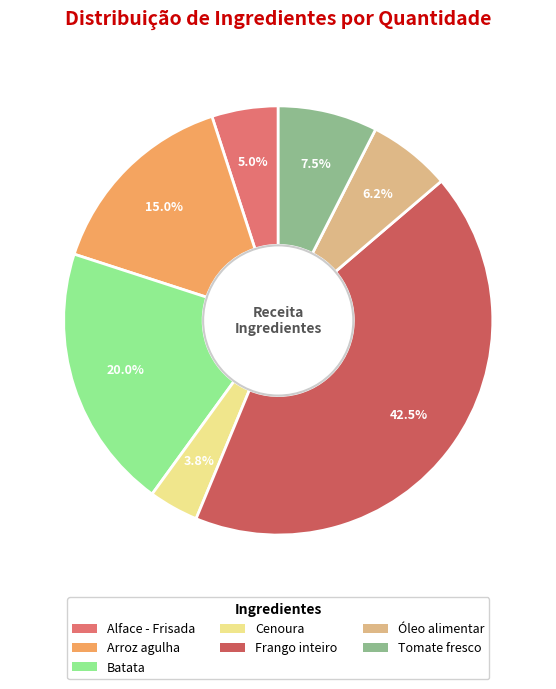

Rank the categories by value from lowest to highest.

Cenoura, Alface - Frisada, Óleo alimentar, Tomate fresco, Arroz agulha, Batata, Frango inteiro